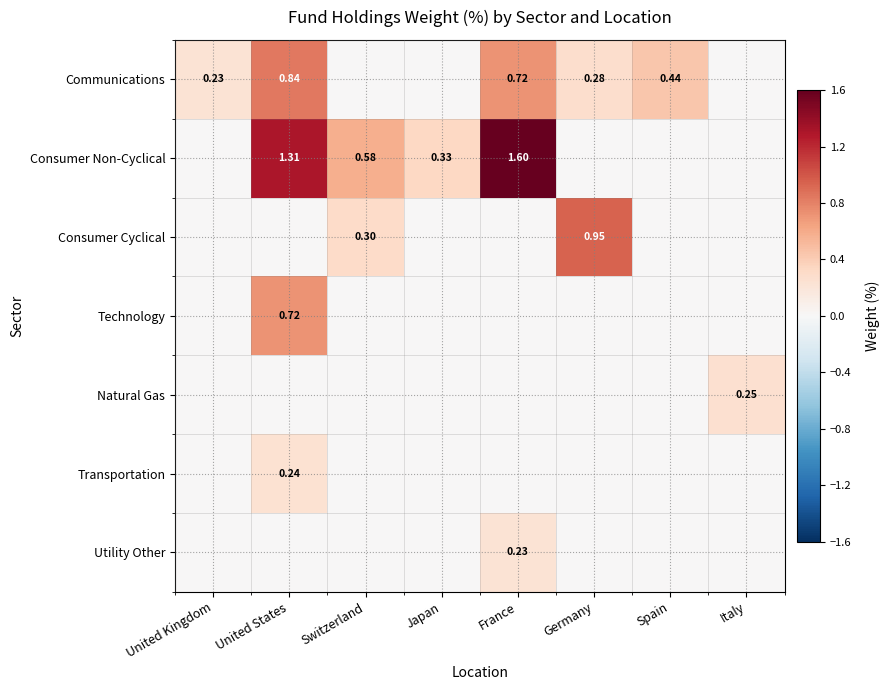

What is the sum of all Communications values?

2.5